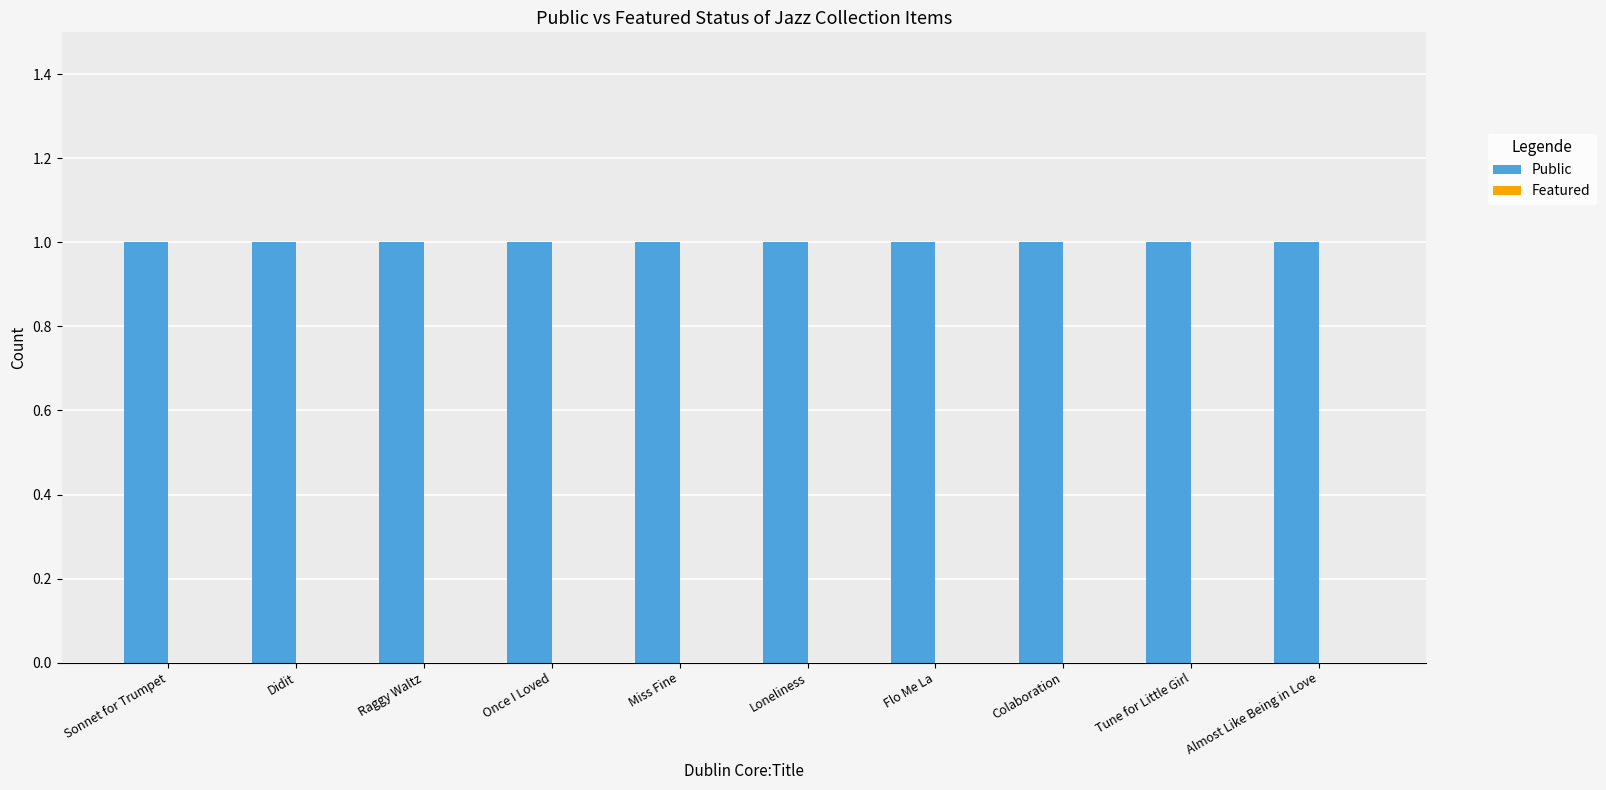

Which series has the widest spread of values?

Public